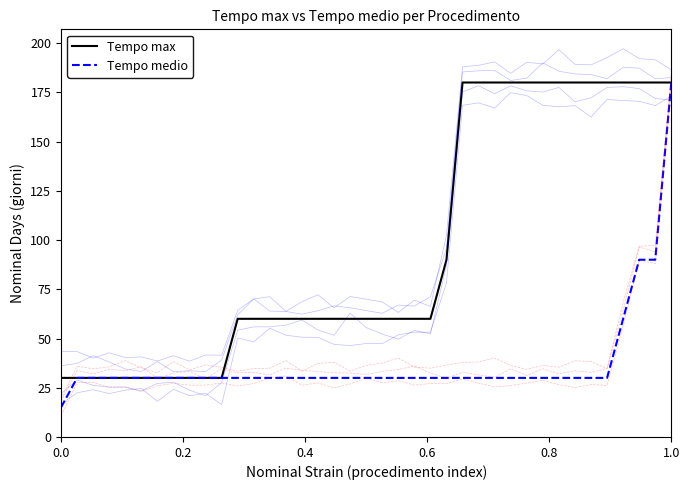

What is the greatest value displayed?

180